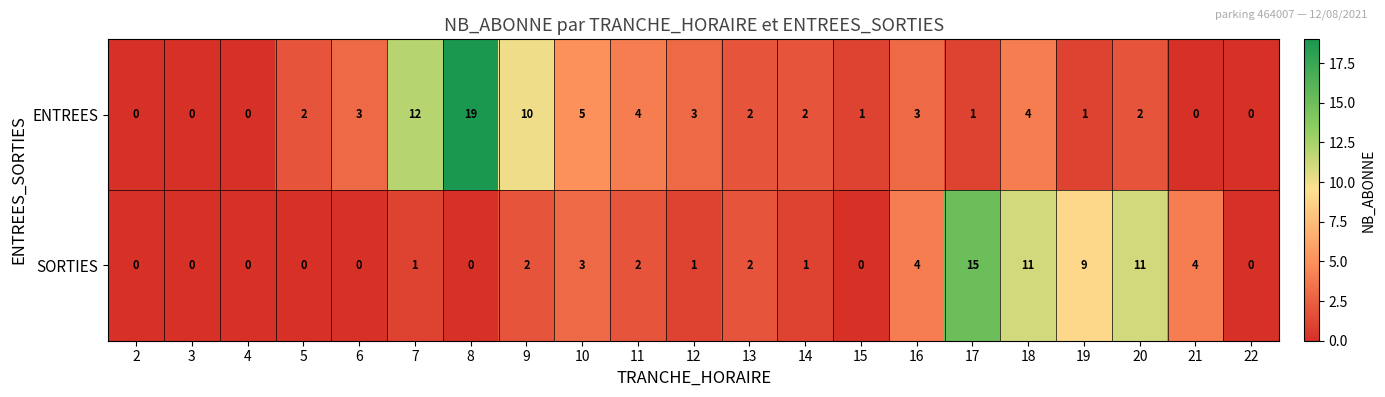

Rank the series by their average value, from lowest to highest.

SORTIES, ENTREES